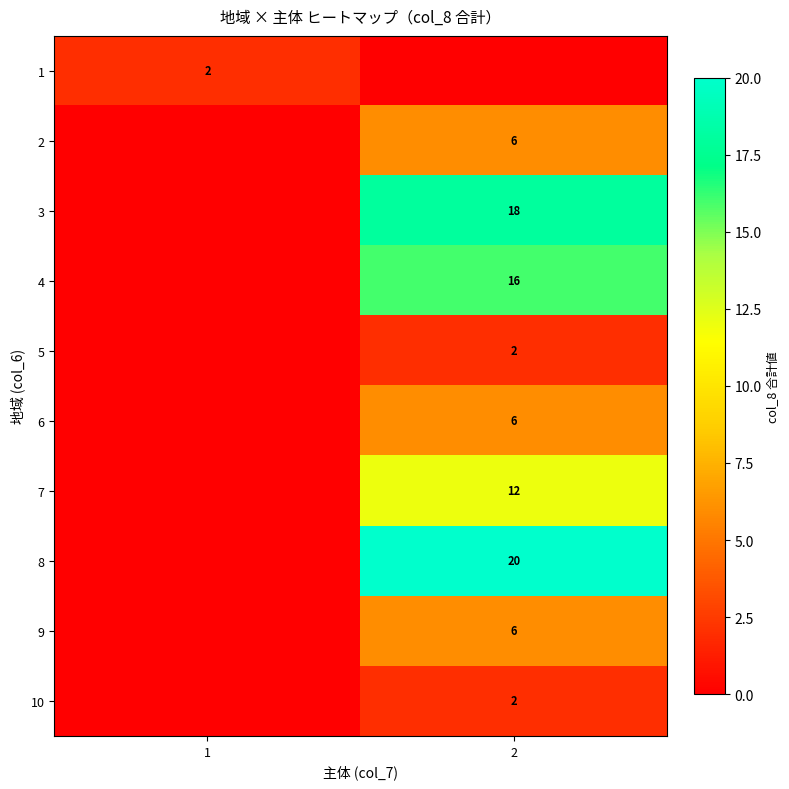

The value of 2 at 2 is 4. True or false?

False